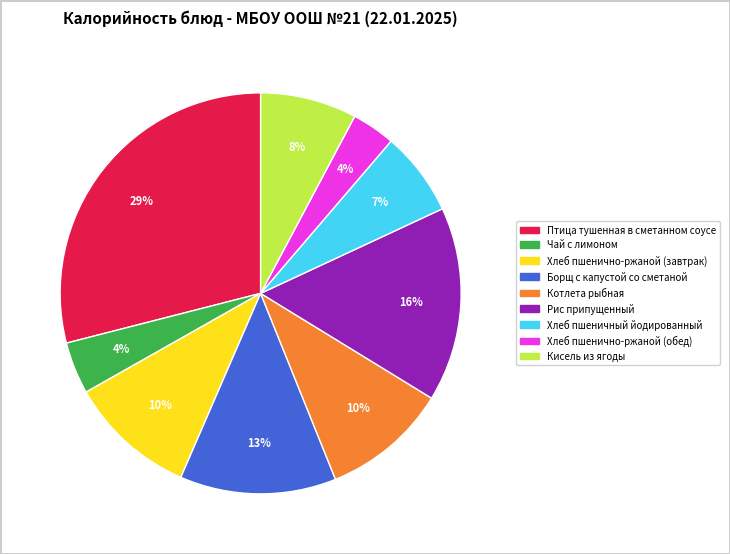

True or false: Борщ с капустой со сметаной accounts for 4% of the total.

False